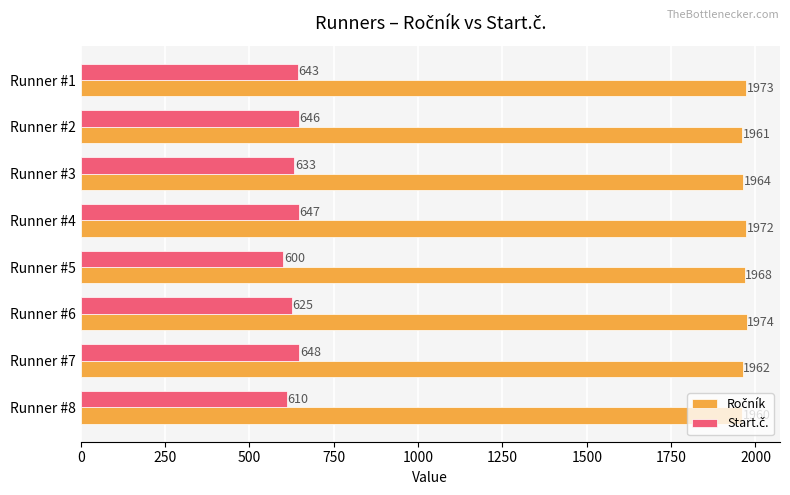

At how many categories does at least one series exceed 1391?

8